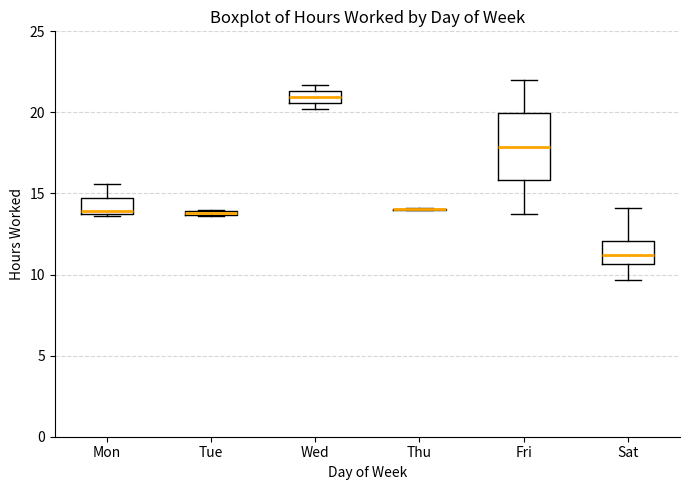

Which box is the tallest, from its lower edge to its upper edge?

Fri